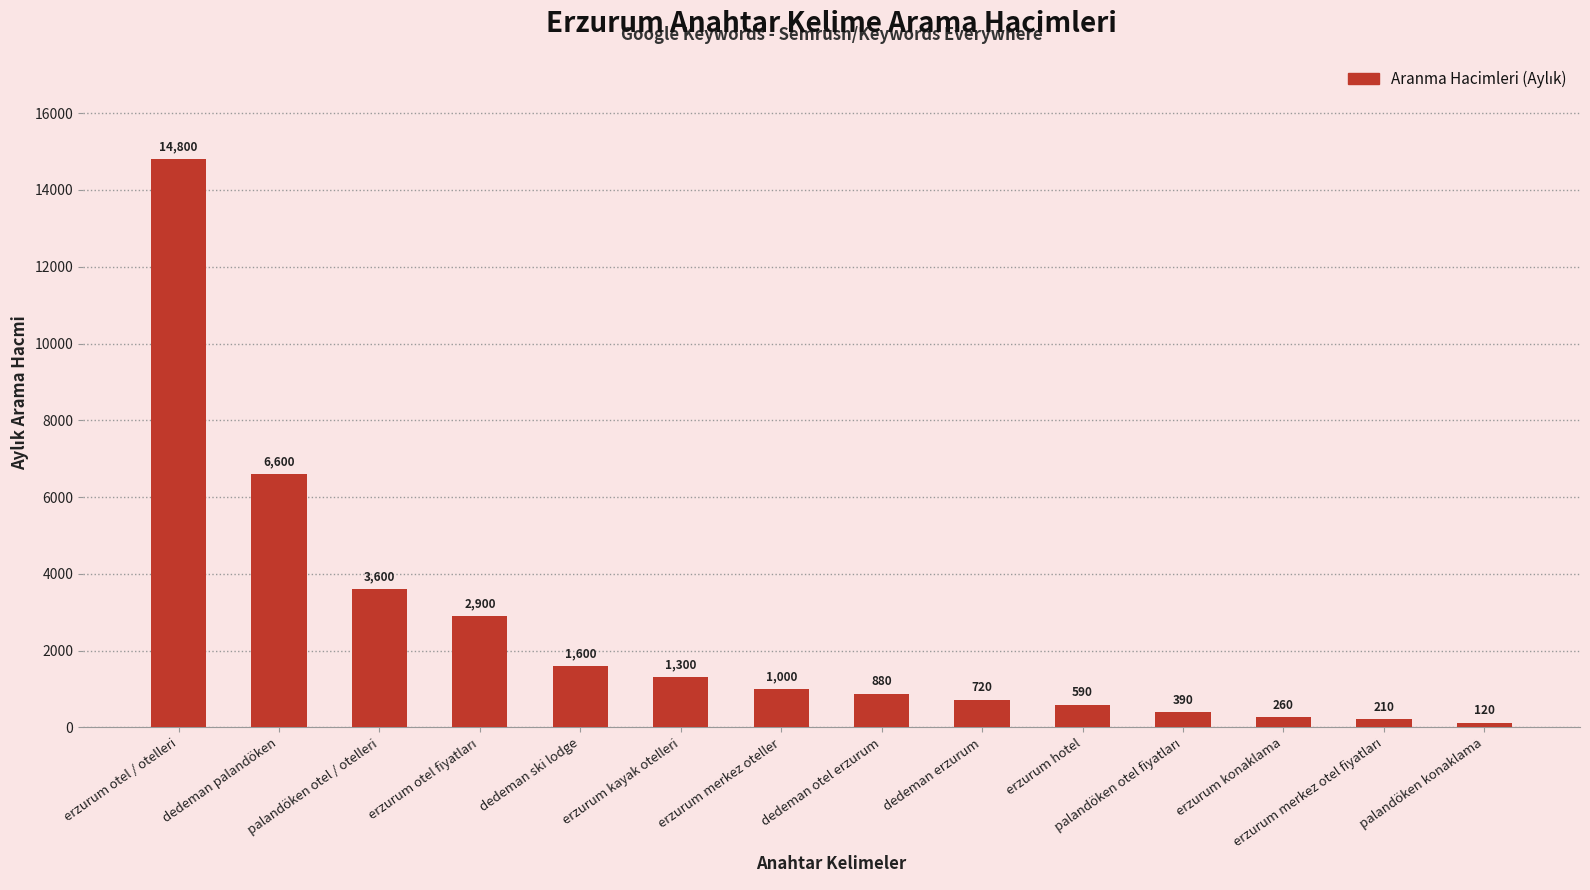

Read the value at palandöken konaklama.

120